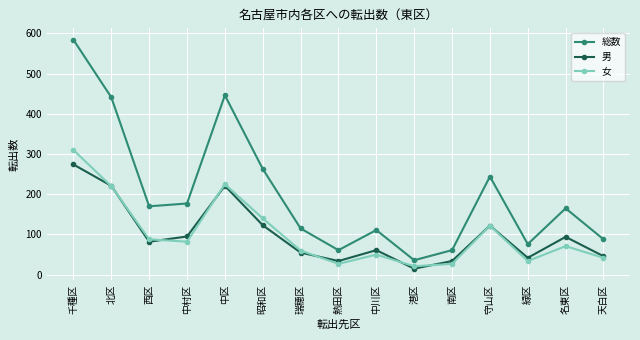

Is the value of 総数 at 緑区 greater than the value of 男 at 中区?

No